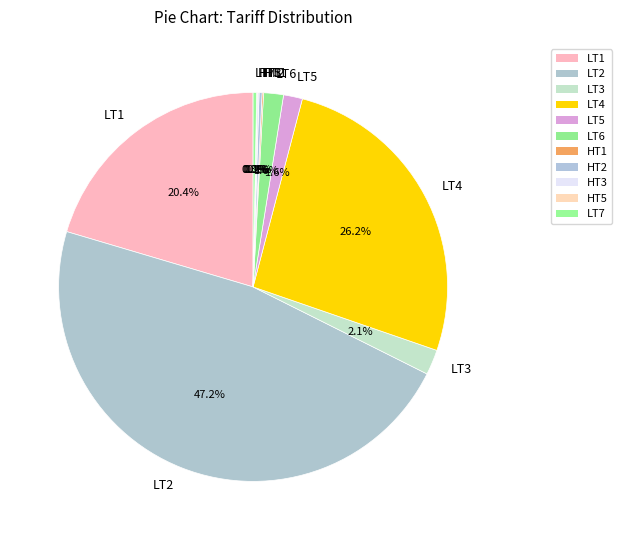

Which slice is the largest?

LT2